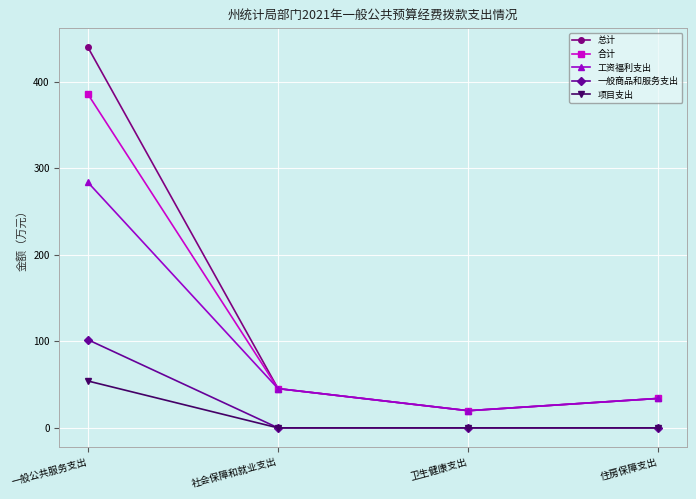

Reading left to right, transcribe all the data shown in this chart.

总计: 一般公共服务支出=439.6	社会保障和就业支出=45.4	卫生健康支出=19.9	住房保障支出=34.0
合计: 一般公共服务支出=385.4	社会保障和就业支出=45.4	卫生健康支出=19.9	住房保障支出=34.0
工资福利支出: 一般公共服务支出=283.6	社会保障和就业支出=45.4	卫生健康支出=19.9	住房保障支出=34.0
一般商品和服务支出: 一般公共服务支出=101.8	社会保障和就业支出=0.0	卫生健康支出=0.0	住房保障支出=0.0
项目支出: 一般公共服务支出=54.2	社会保障和就业支出=0.0	卫生健康支出=0.0	住房保障支出=0.0